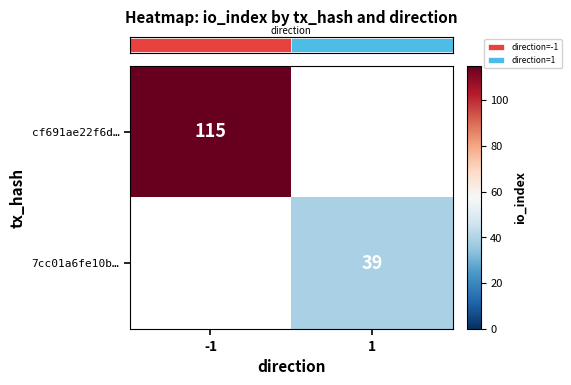

What value does the row_1 series have at 1?

39.0